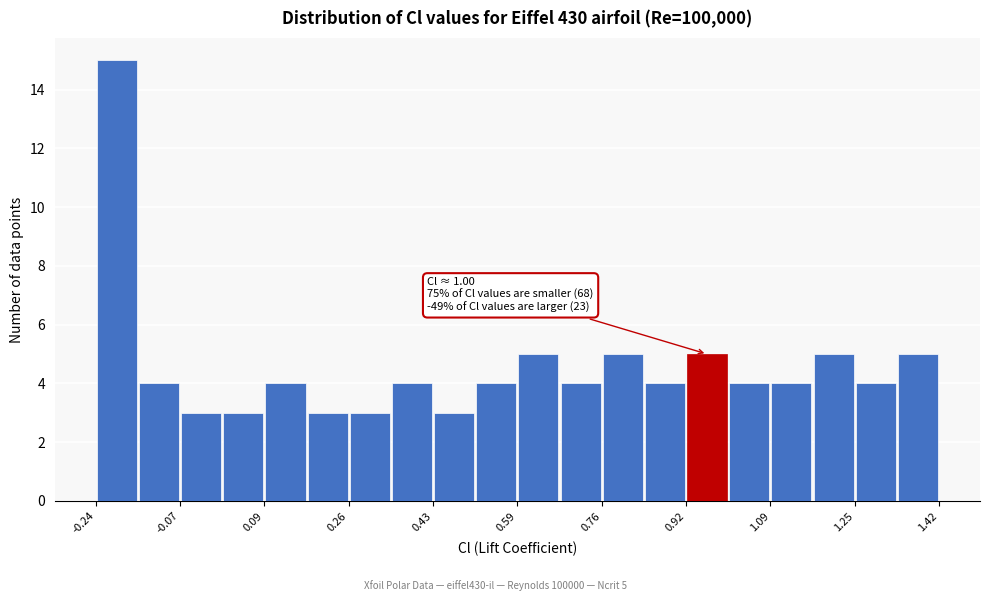

Which range on the x-axis has the tallest bar?

-0.24 to -0.16